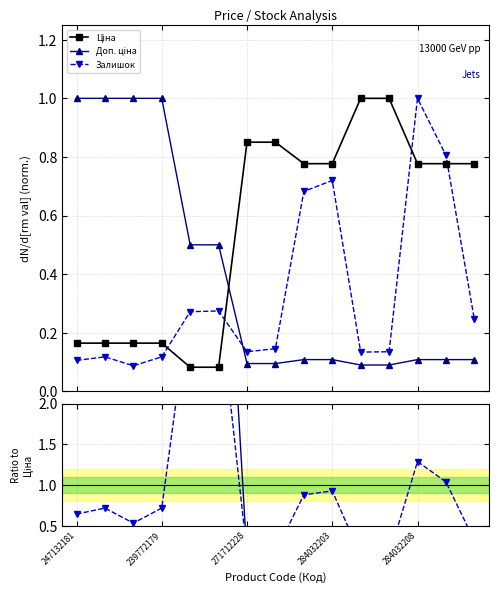

What is the difference between the highest and lowest values at 11?

0.9